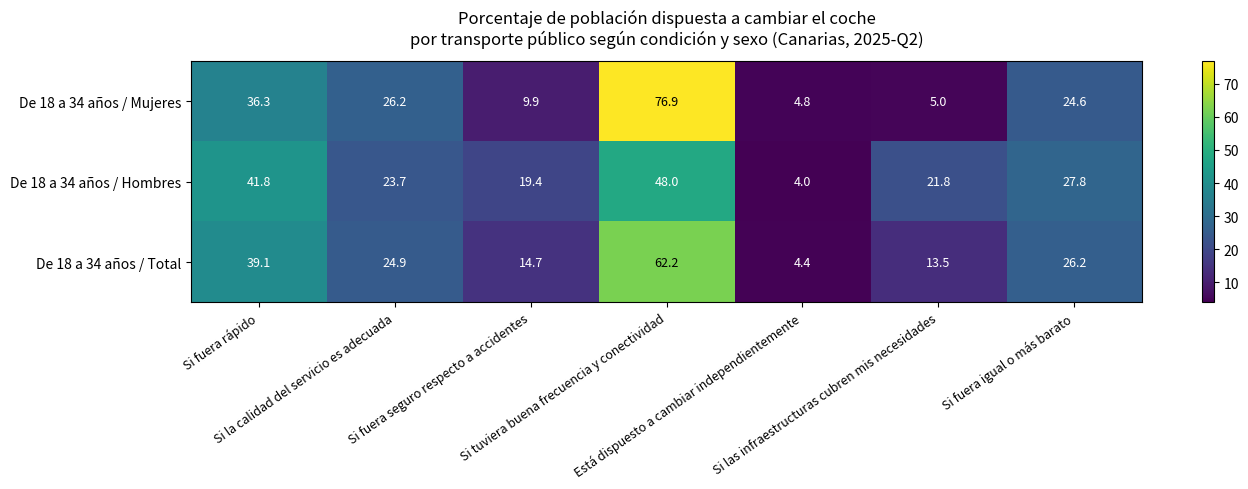

How many series are shown in this chart?

3